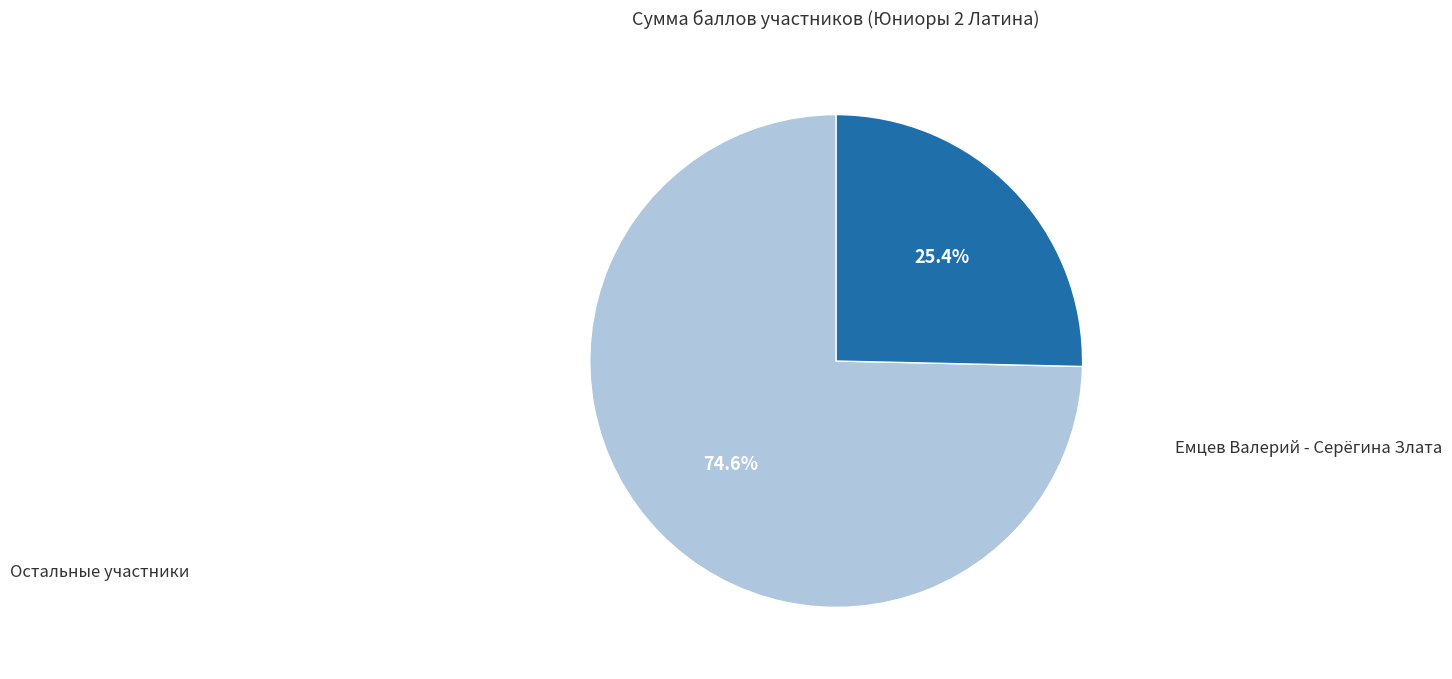

Is there a majority slice in this chart?

Yes